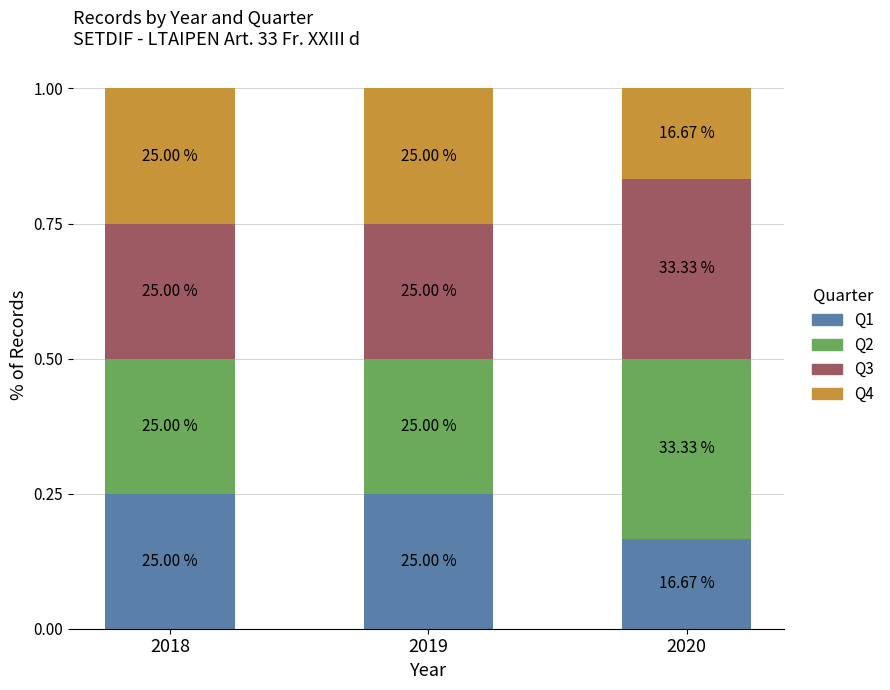

What are all the series names shown in the legend?

Q1, Q2, Q3, Q4